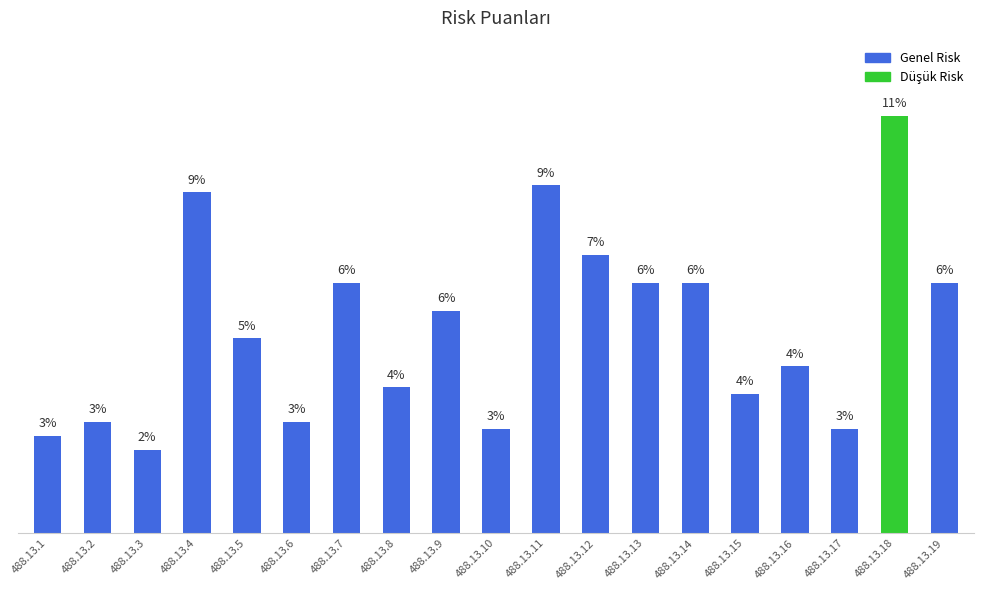

Rank the categories by value from lowest to highest.

488.13.3, 488.13.1, 488.13.10, 488.13.17, 488.13.2, 488.13.6, 488.13.15, 488.13.8, 488.13.16, 488.13.5, 488.13.9, 488.13.7, 488.13.13, 488.13.14, 488.13.19, 488.13.12, 488.13.4, 488.13.11, 488.13.18